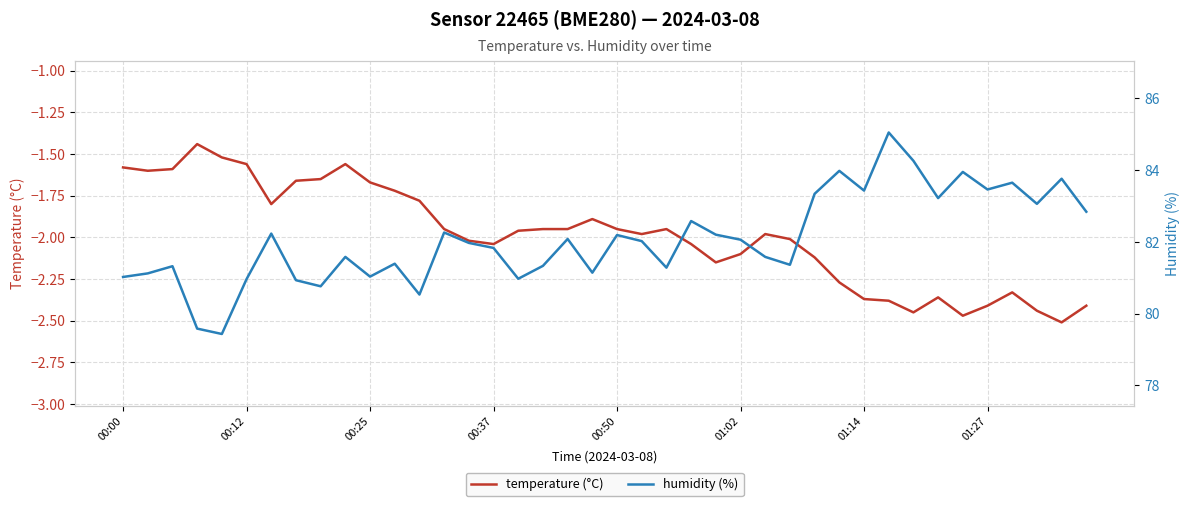

Rank the series by their maximum value, from lowest to highest.

temperature (°C), humidity (%)